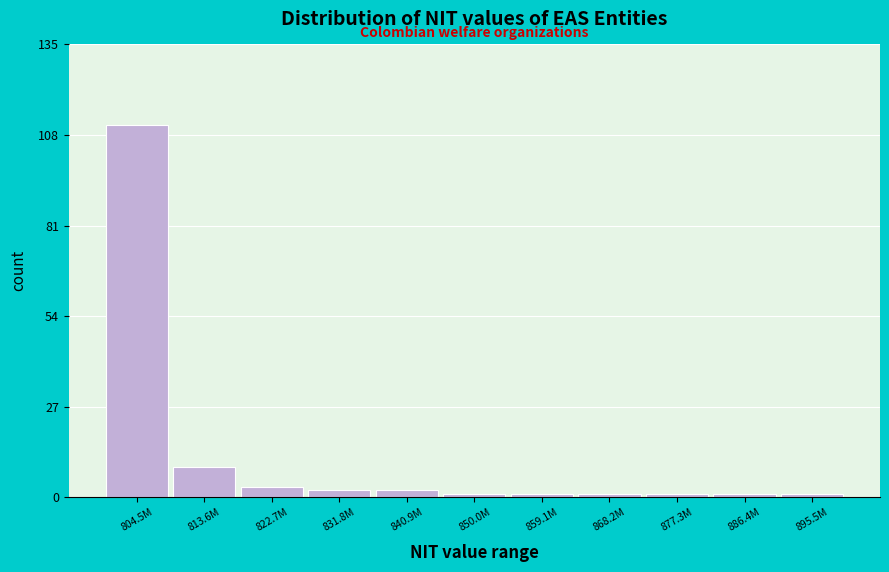

Reading left to right, extract all data points from this chart.

804.5M=111	813.6M=9	822.7M=3	831.8M=2	840.9M=2	850.0M=1	859.1M=1	868.2M=1	877.3M=1	886.4M=1	895.5M=1